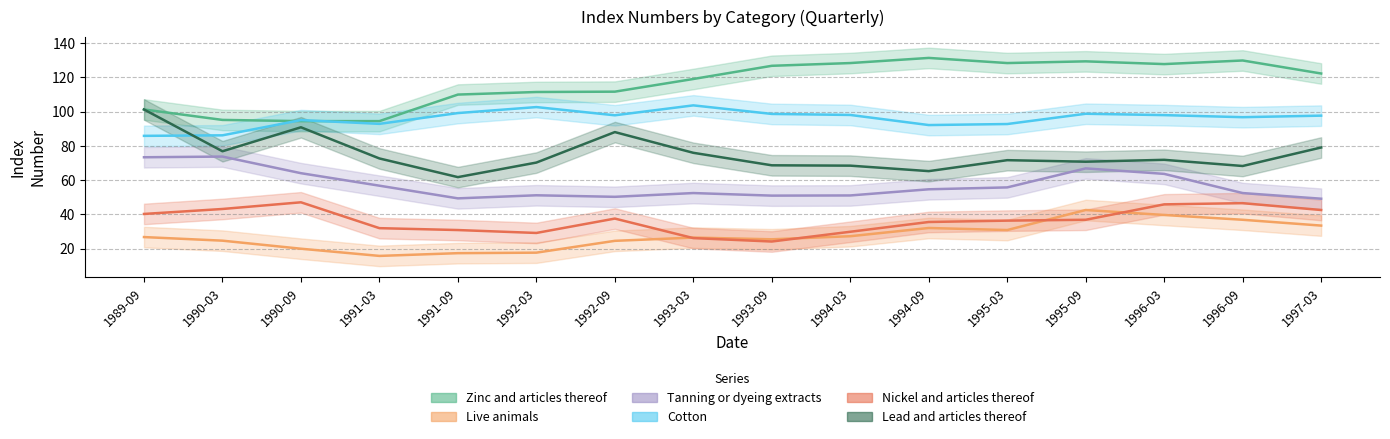

What is the approximate value of Tanning or dyeing extracts at 1990-09?

64.0